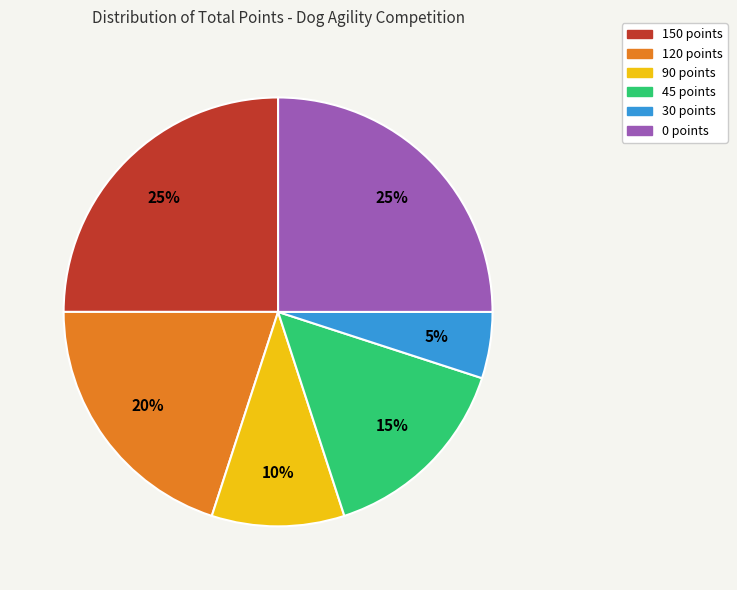

What is the smallest slice in the pie chart?

30 points